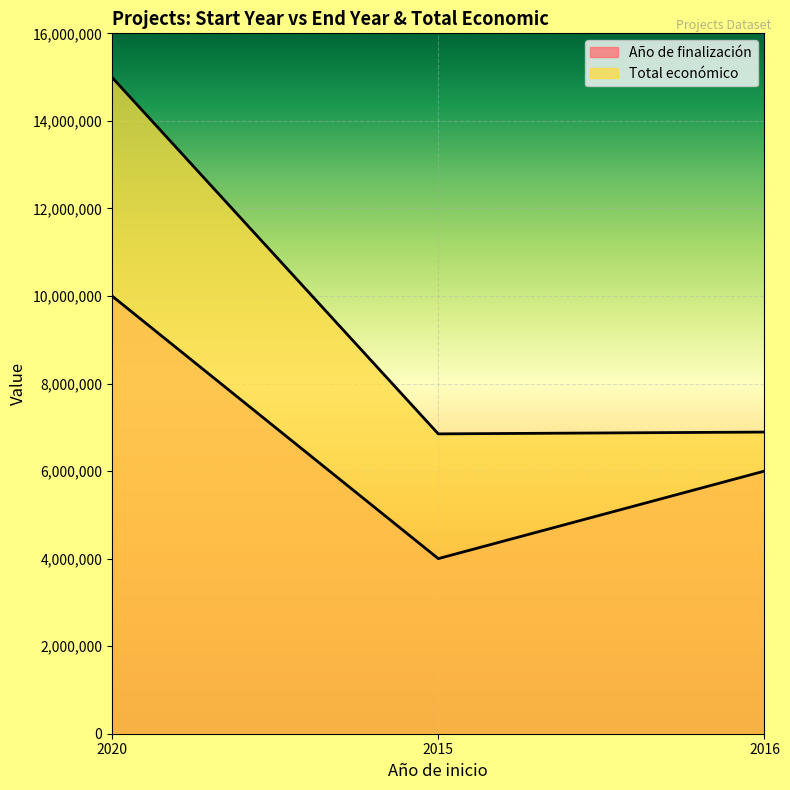

Is it true that Año de finalización equals 3336065 at 2016?

False